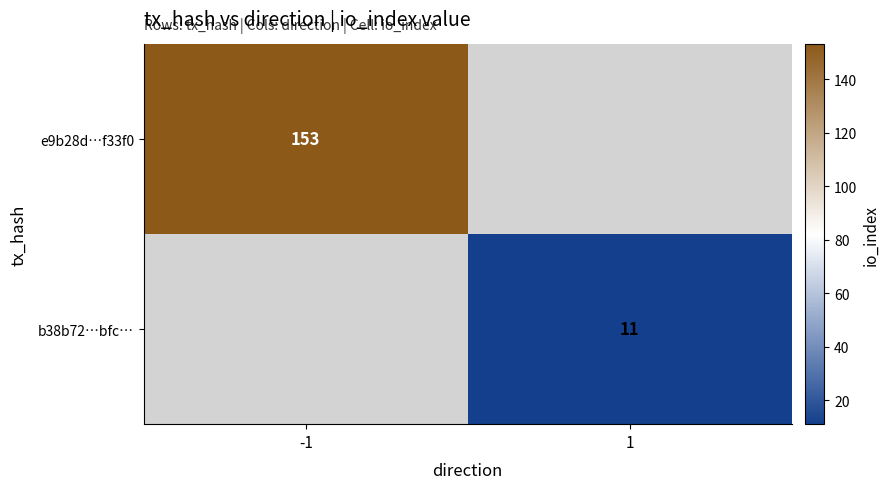

The value of e9b28d…f33f0 at -1 is 153. True or false?

True